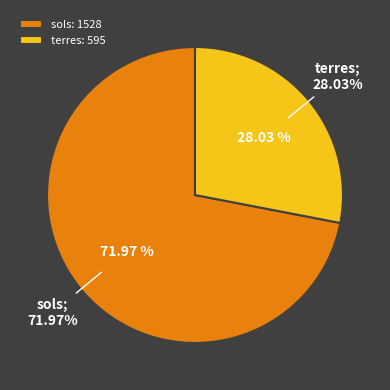

Which has a higher value, sols or terres?

sols